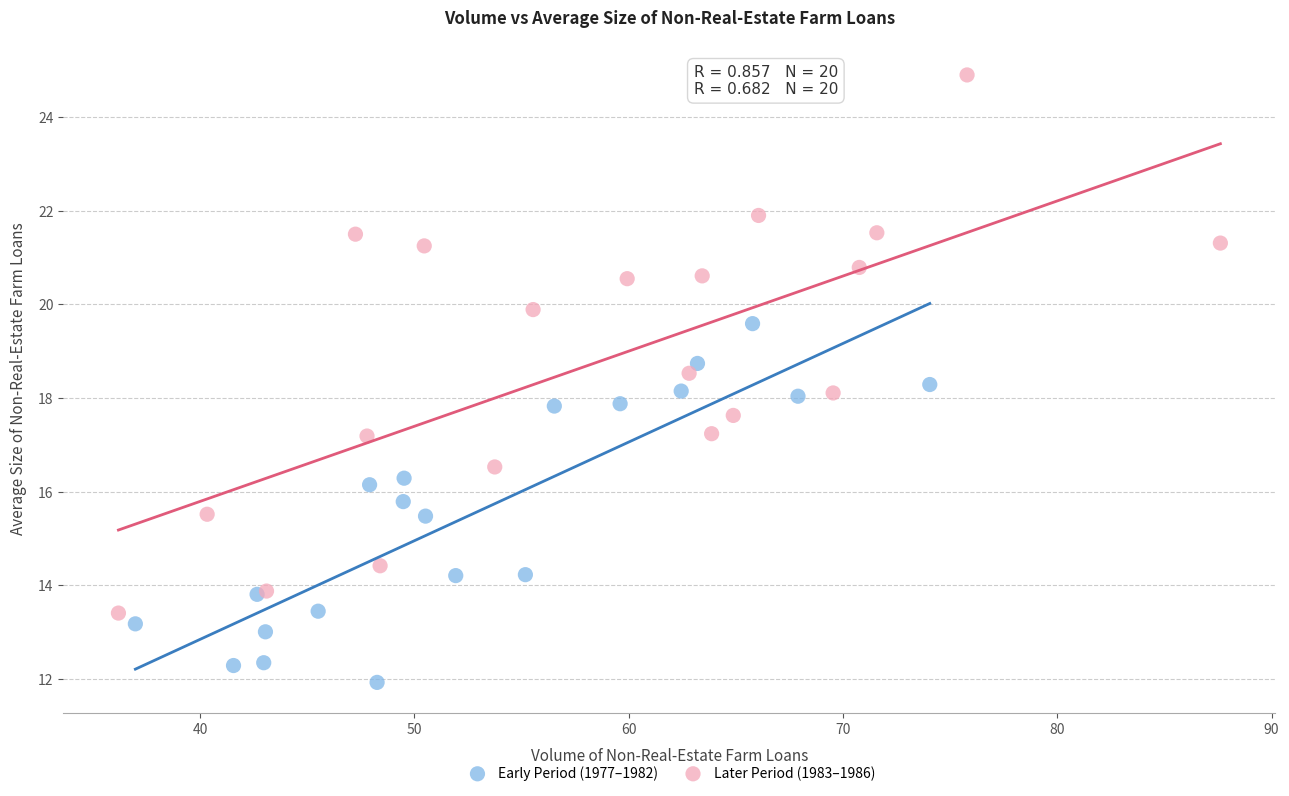

Which series reaches the minimum Y coordinate?

Early Period (1977–1982)